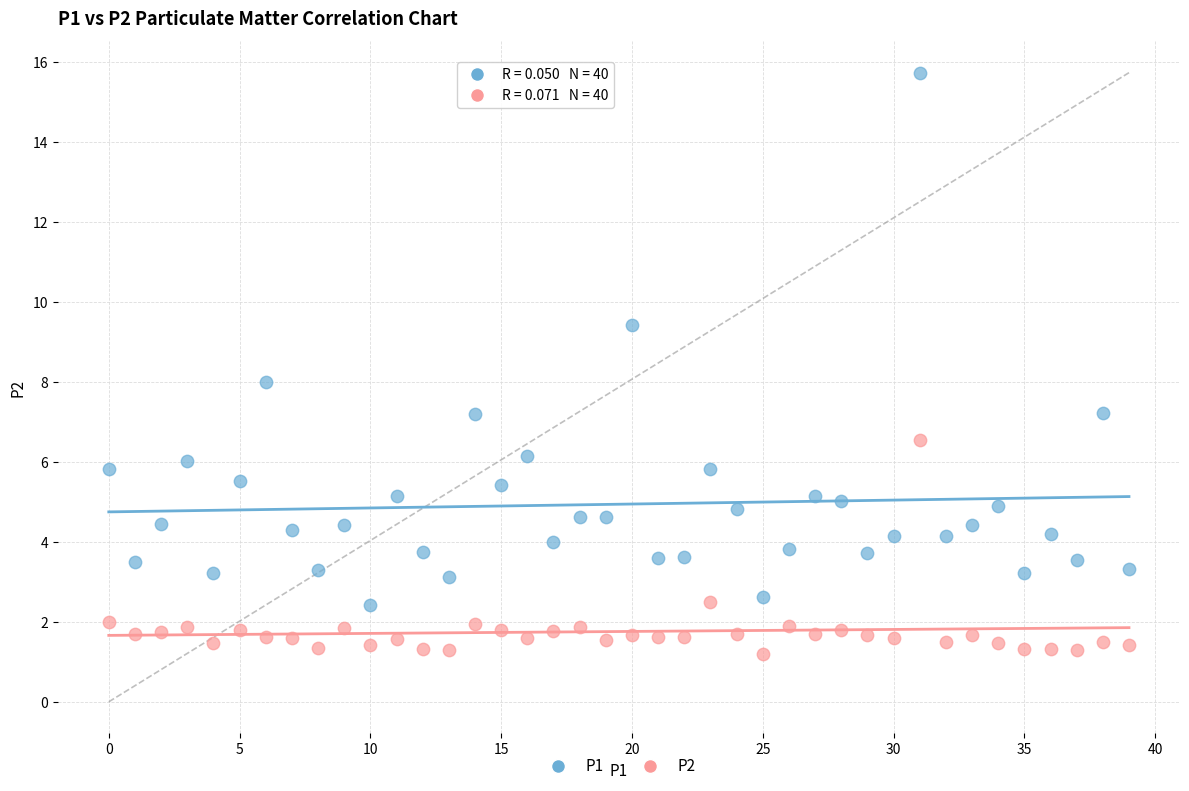

What are all the series names shown in the legend?

P1, P2